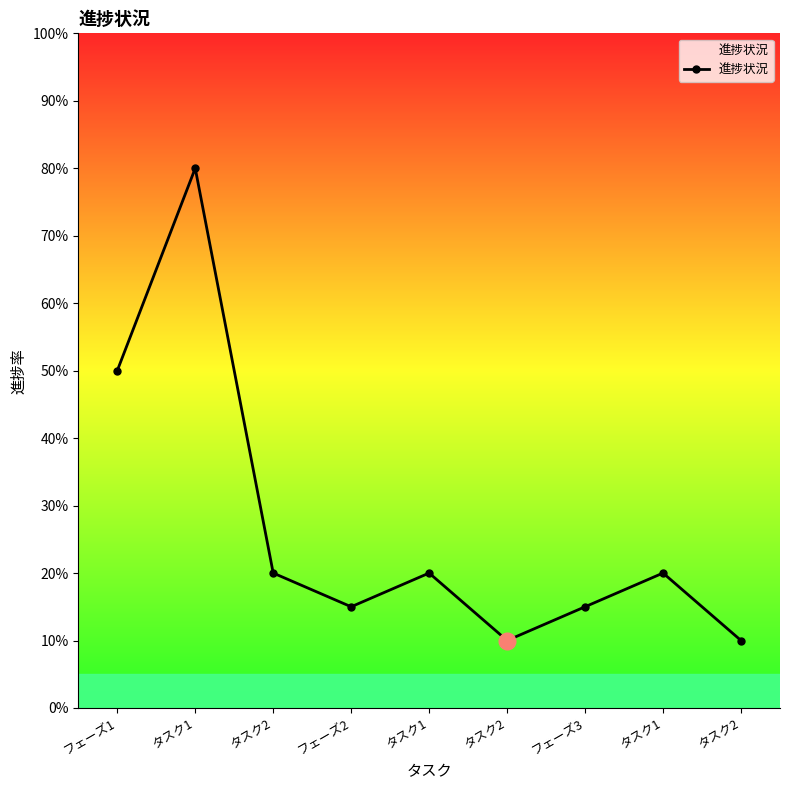

At which category does the data reach its first local peak?

タスク1